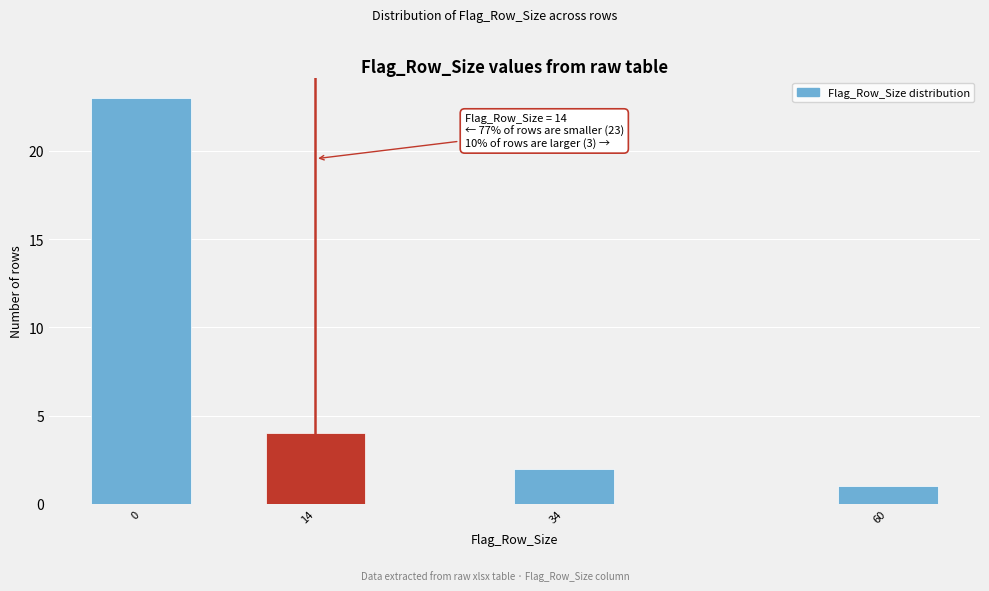

Reading right to left, what are all the values shown in this chart?

60=1	34=2	14=4	0=23